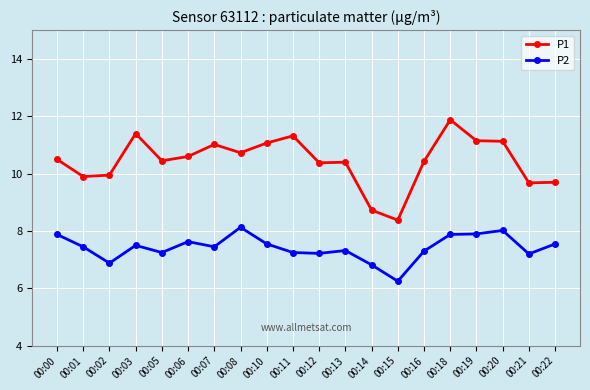

Does the chart have visible grid lines?

Yes